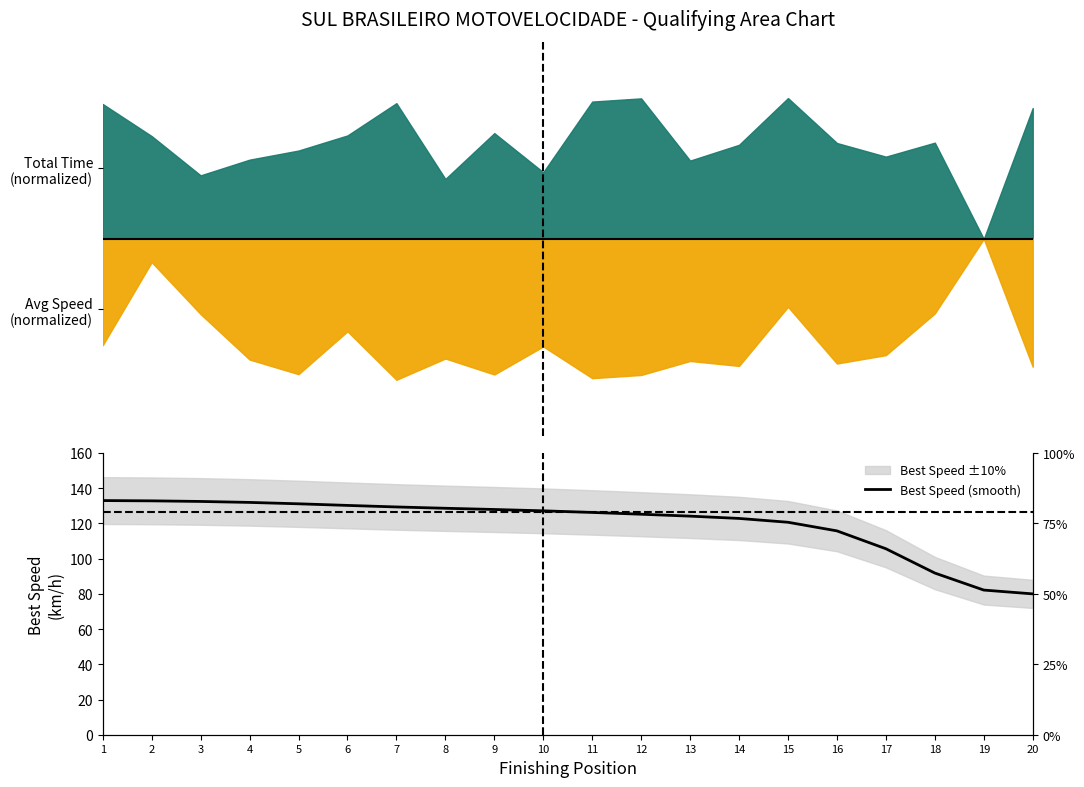

At which label does the data first exceed 127?

1